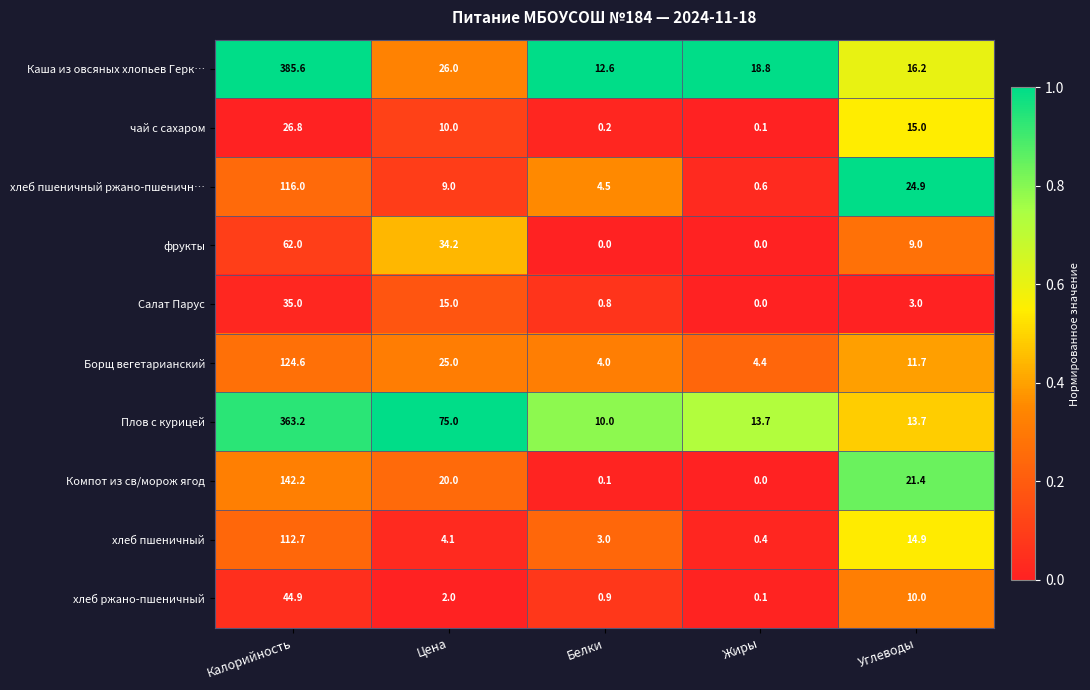

What is the total value across all series at Белки?

36.1